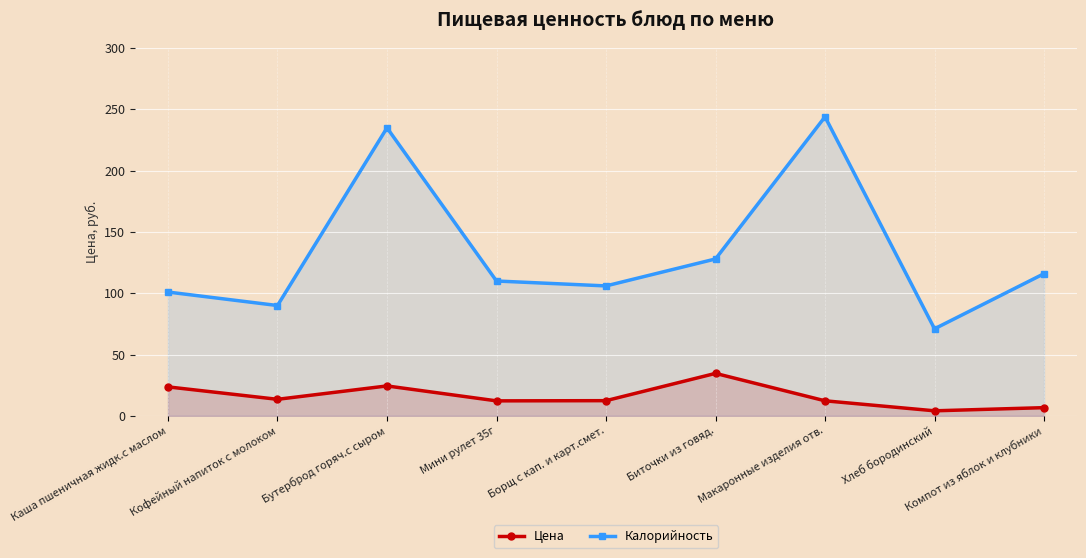

What value does the Калорийность series have at Борщ с кап. и карт.смет.?

106.0